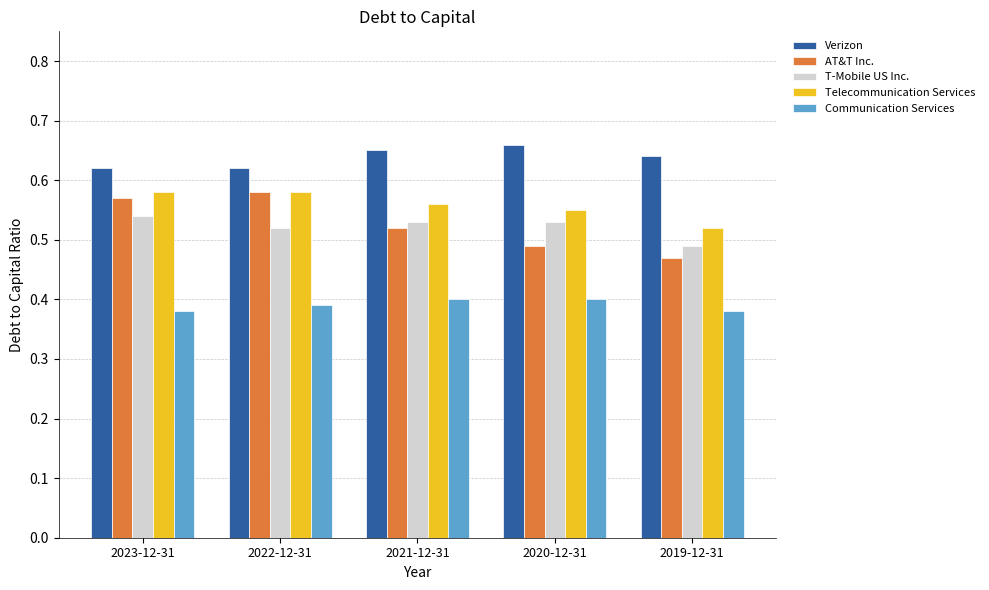

The value of AT&T Inc. at 2022-12-31 is 0.2. True or false?

False